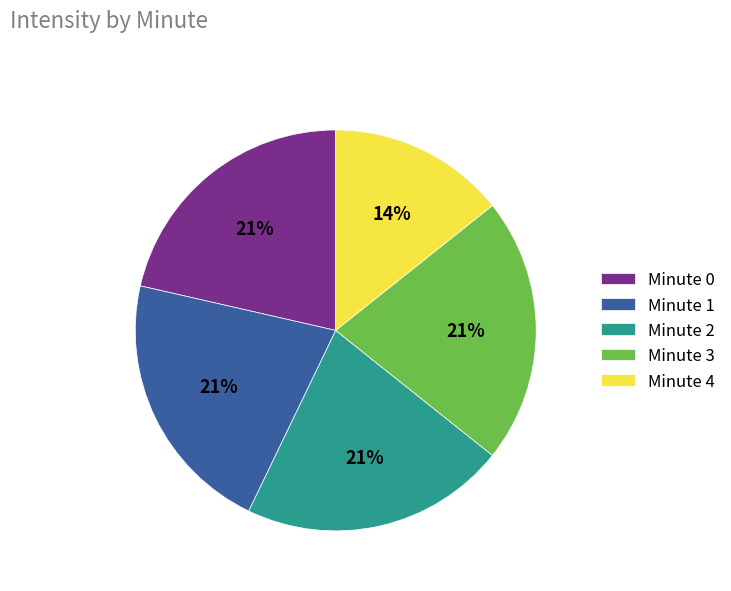

To the nearest percent, what is the average slice percentage?

20%